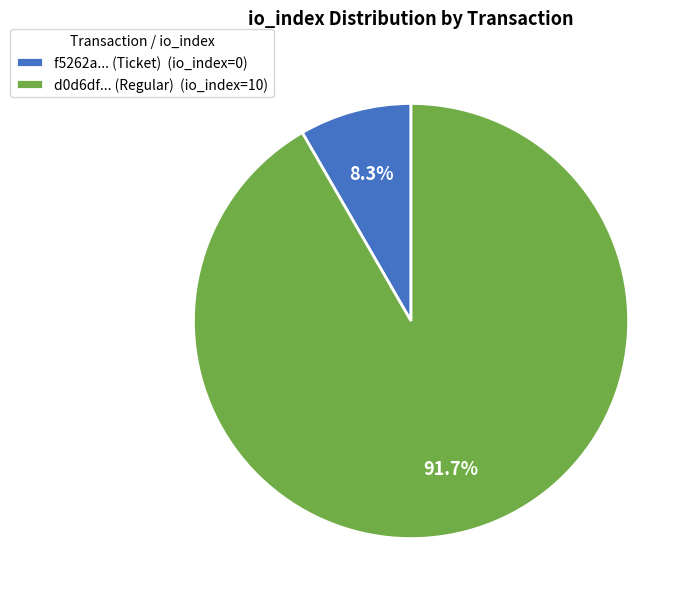

Which category has the smallest portion of the pie?

f5262a... (Ticket) (io_index=0)